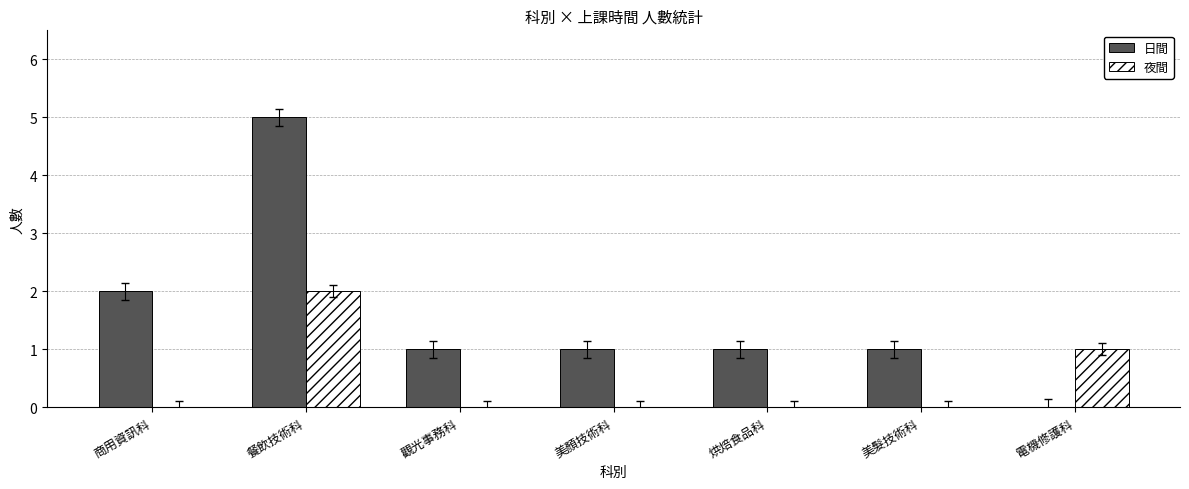

Where does the 日間 series first go above 1?

商用資訊科